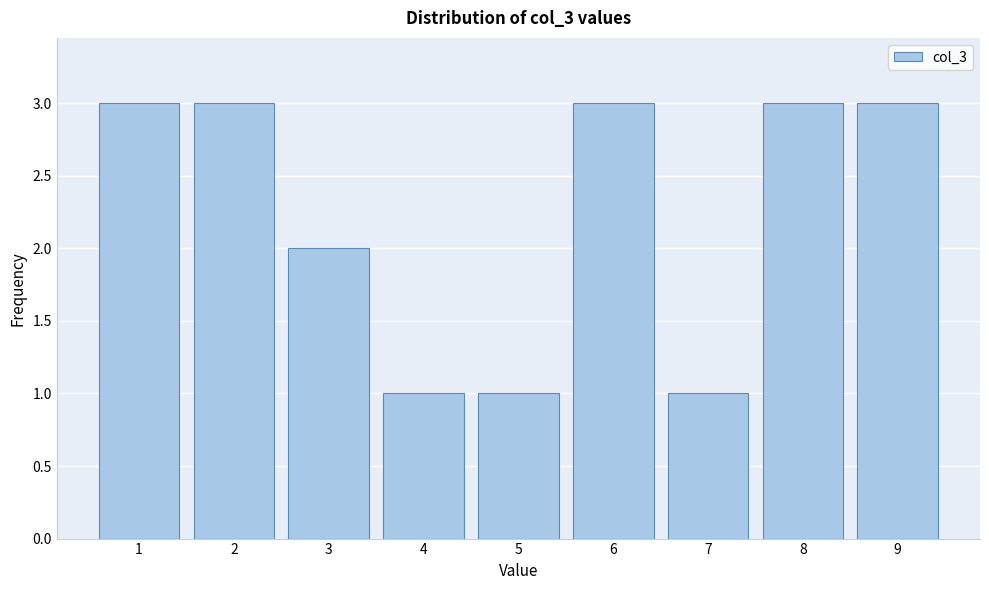

Reading right to left, transcribe all the data shown in this chart.

9=3	8=3	7=1	6=3	5=1	4=1	3=2	2=3	1=3